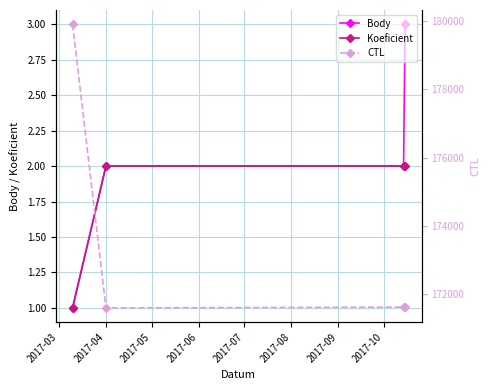

What is the minimum value for Body?

1